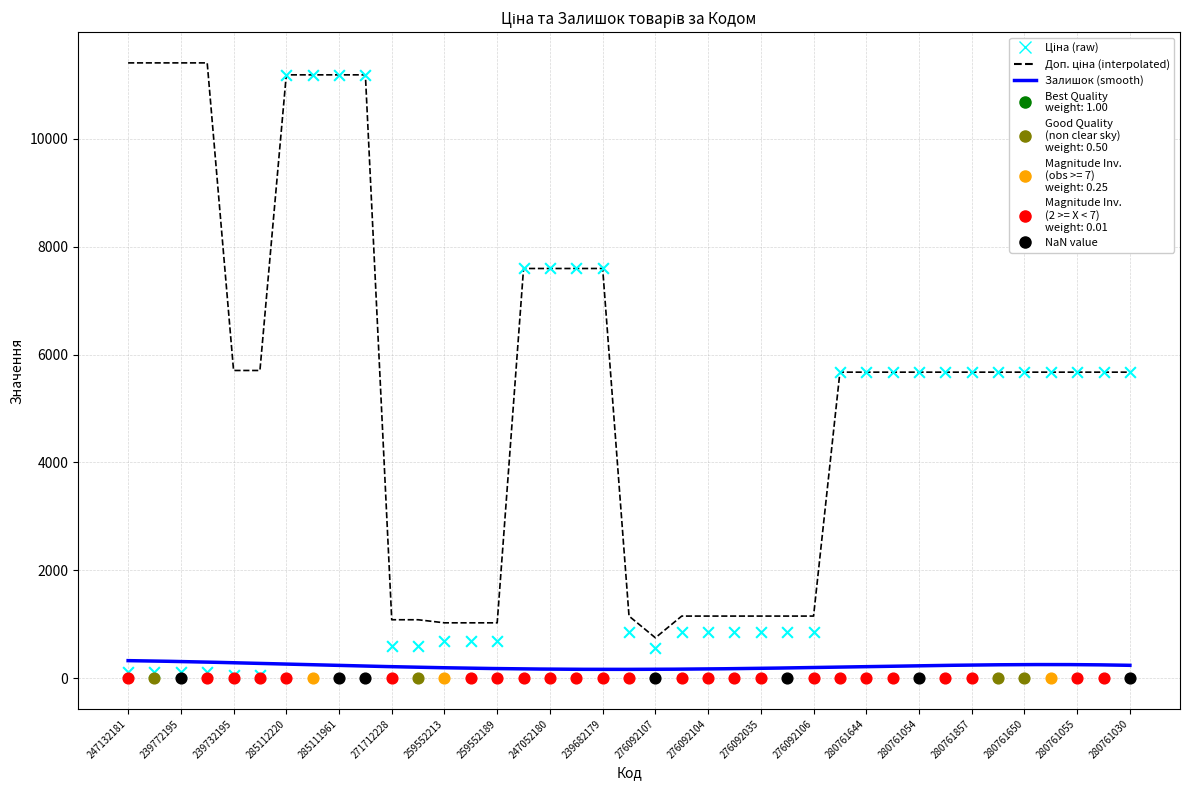

At how many categories does at least one series exceed 5683?

14